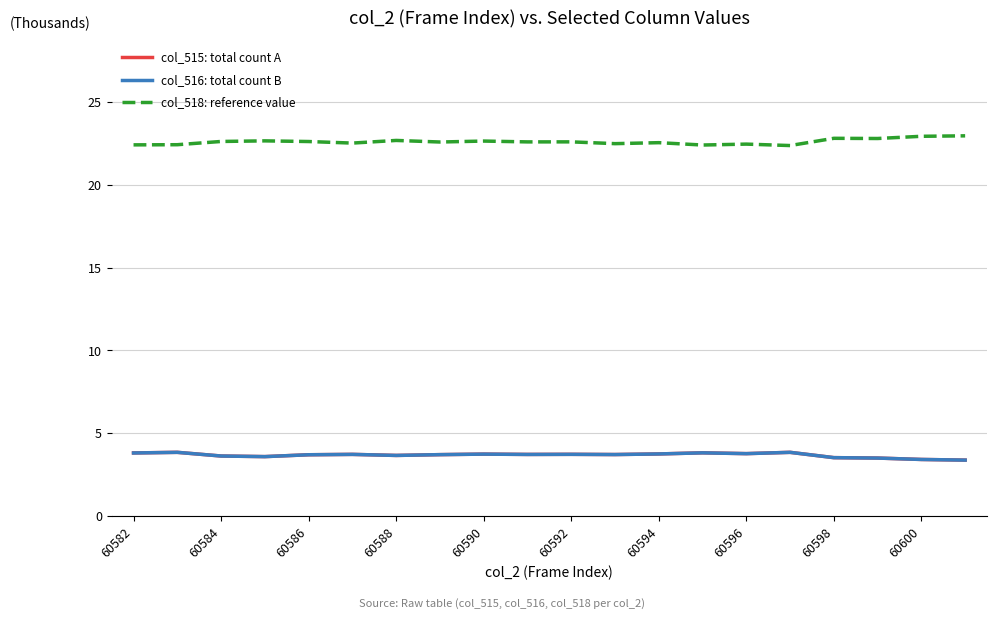

True or false: col_518: reference value and col_515: total count A cross at least once.

False